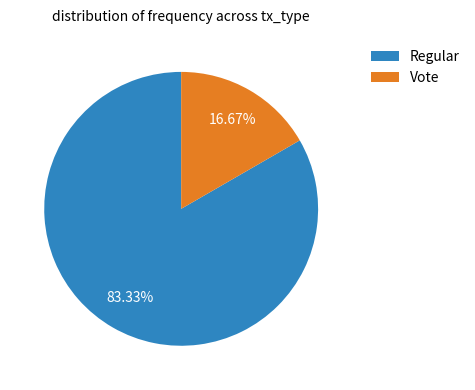

True or false: Regular accounts for 75% of the total.

False